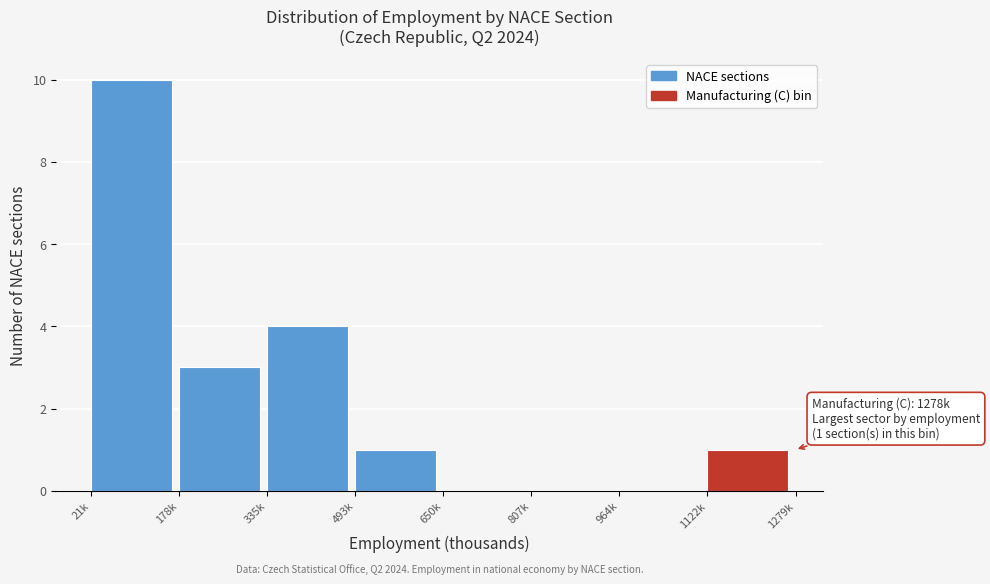

Reading left to right, what are all the values shown in this chart?

21k=10	178k=3	335k=4	493k=1	650k=0	807k=0	964k=0	1122k=1